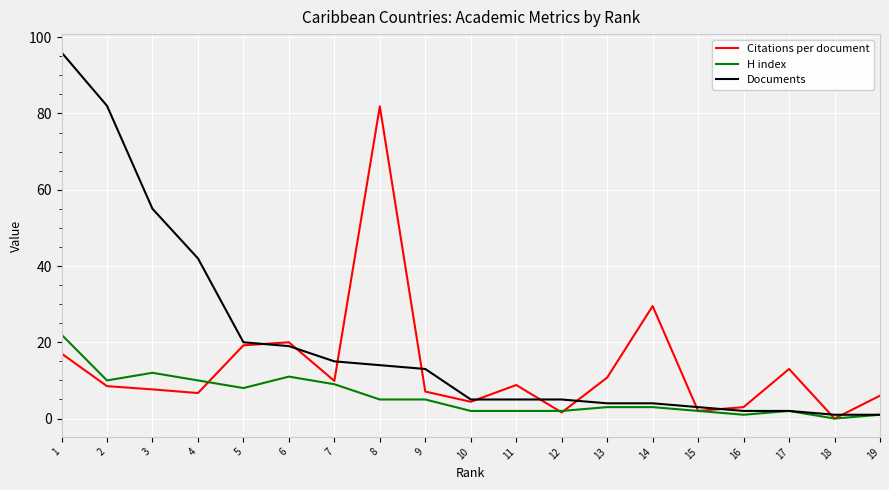

How many lines are shown in the chart?

3